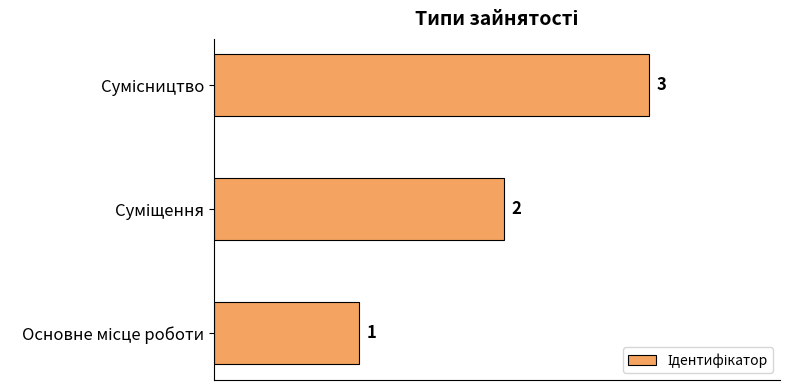

Count the values in the range 1 to 3.

3